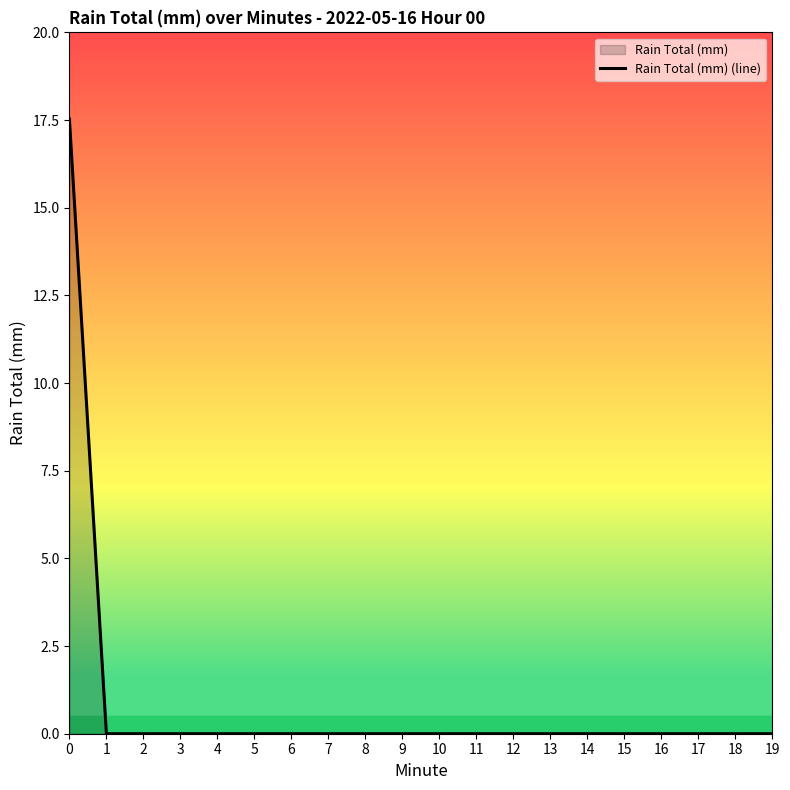

What is the sum of all values?

17.5